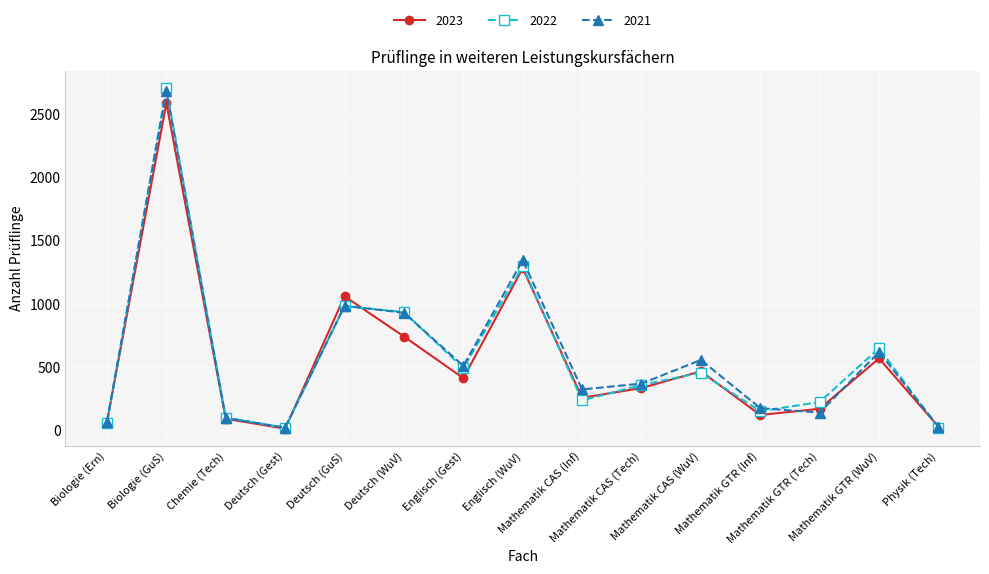

Which series has the widest spread of values?

2022